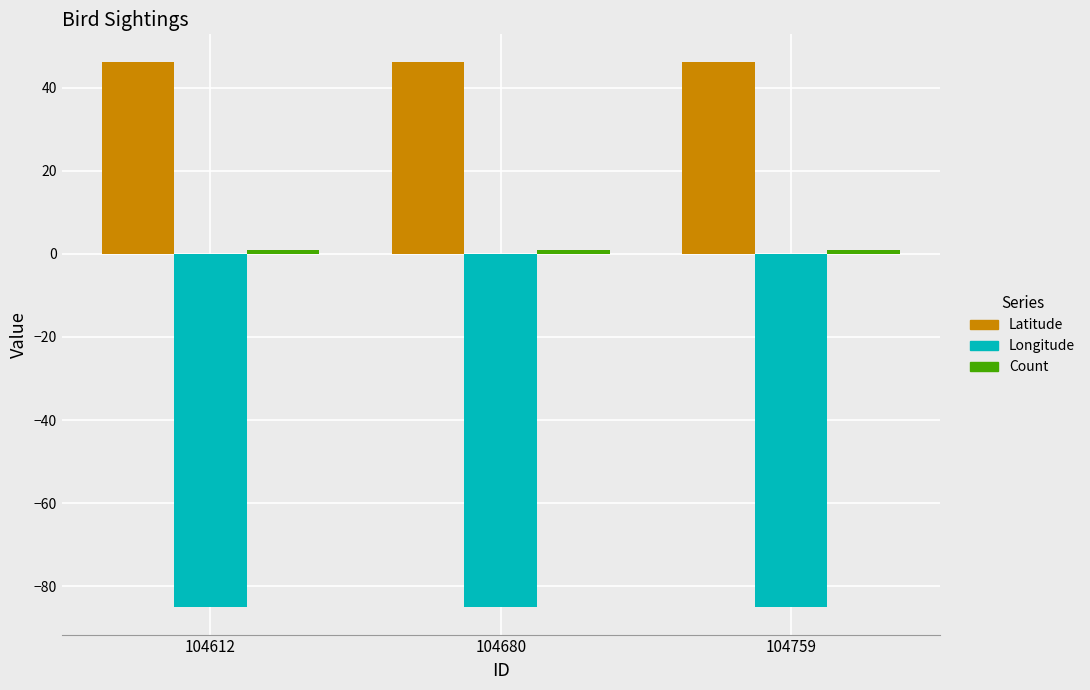

What is the highest value of the Latitude series?

46.2